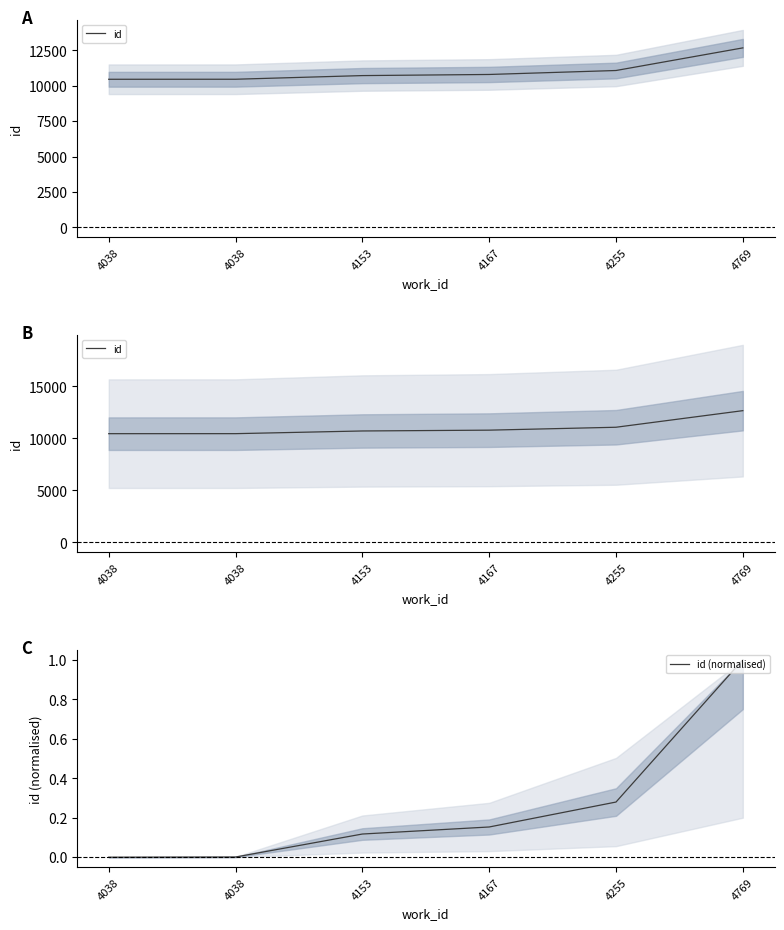

The value of id at 4255 is 11074.0. True or false?

True